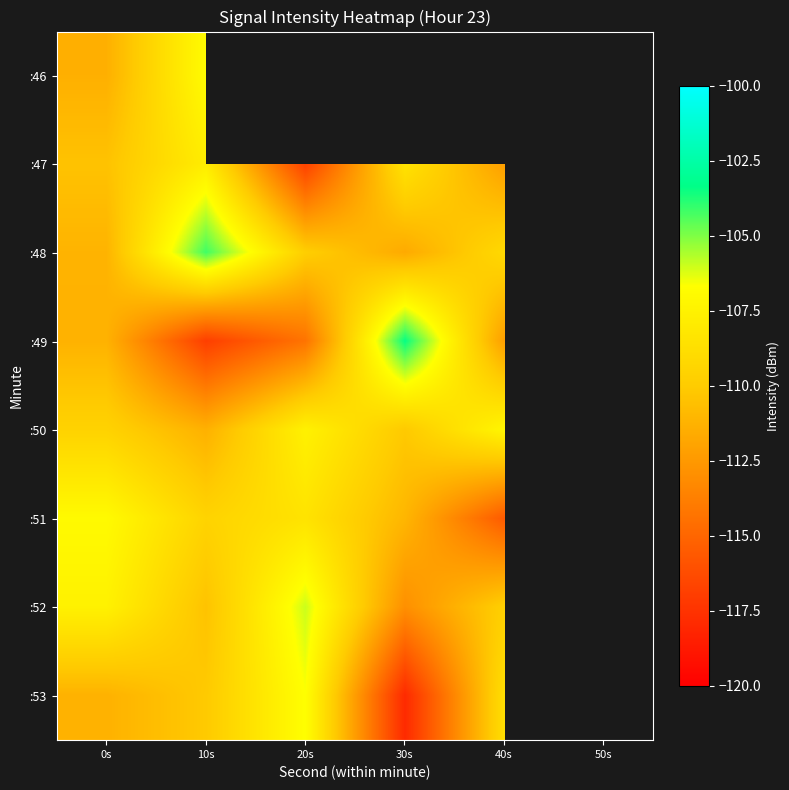

What is the greatest value displayed?

-103.4